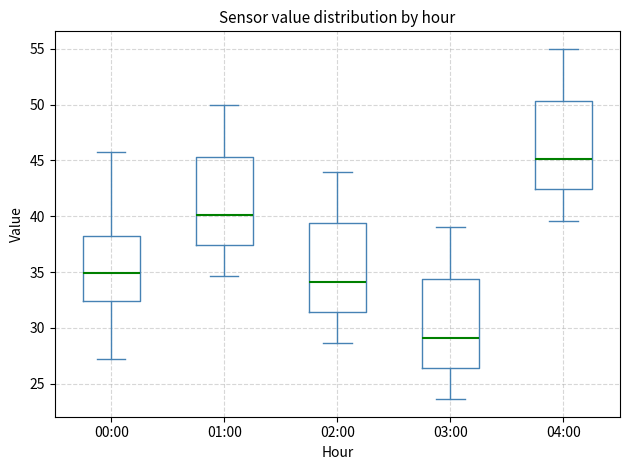

Which box's median line is the lowest?

03:00